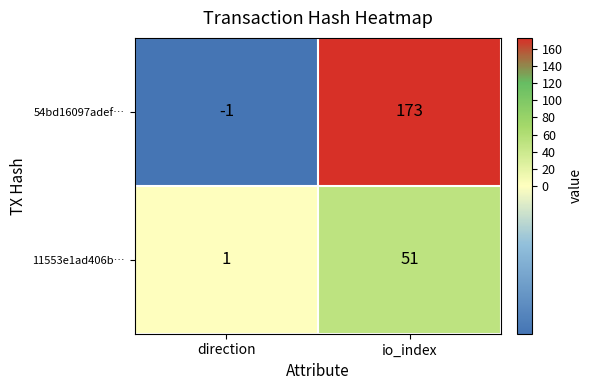

How many data points does each series have?

2